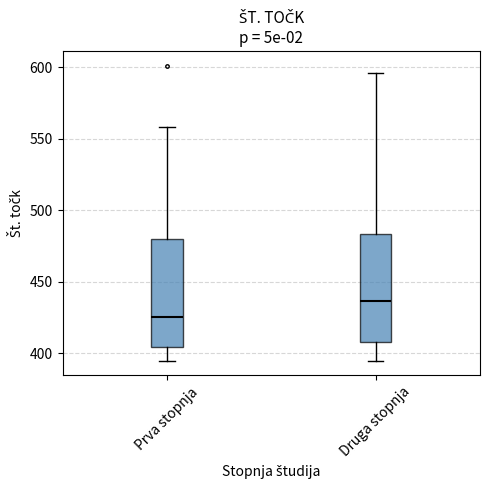

Which box has the lowest median line?

Prva stopnja